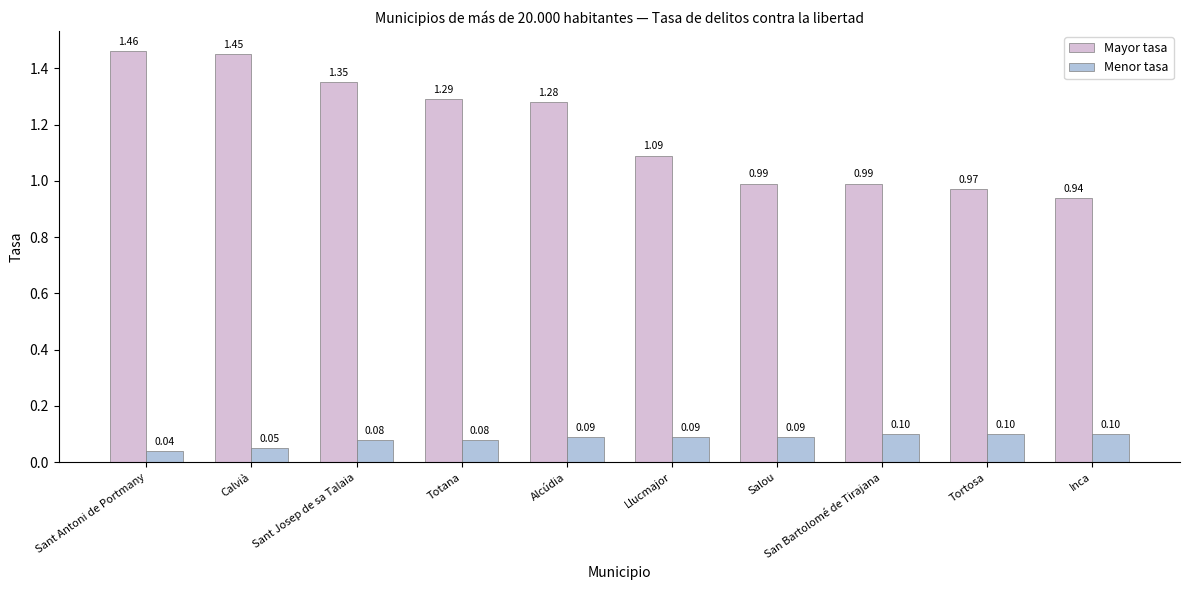

At which label does Mayor tasa reach its peak?

Sant Antoni de Portmany